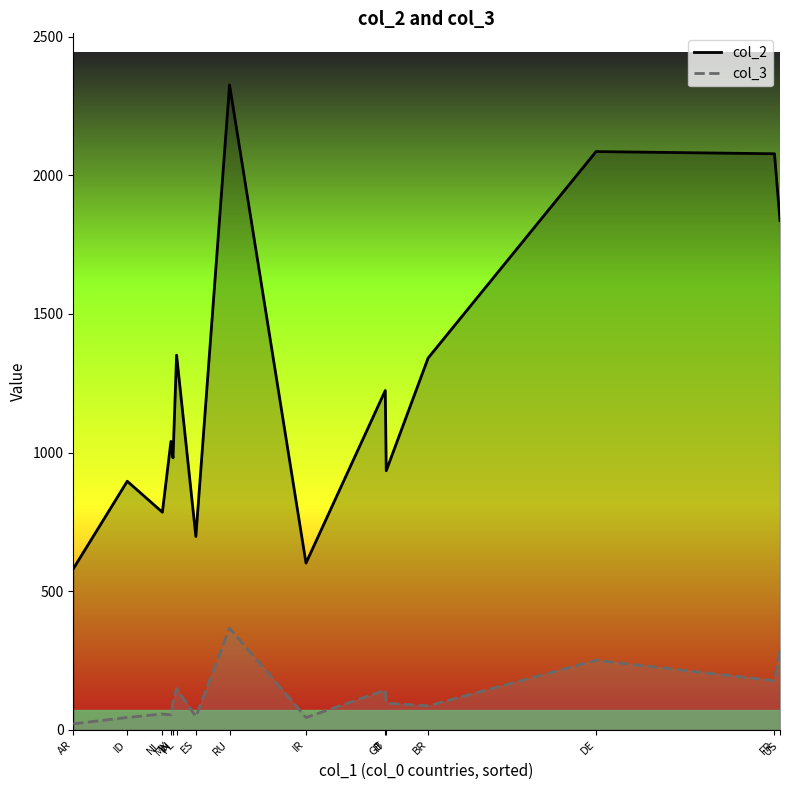

What position from the left is US?

15